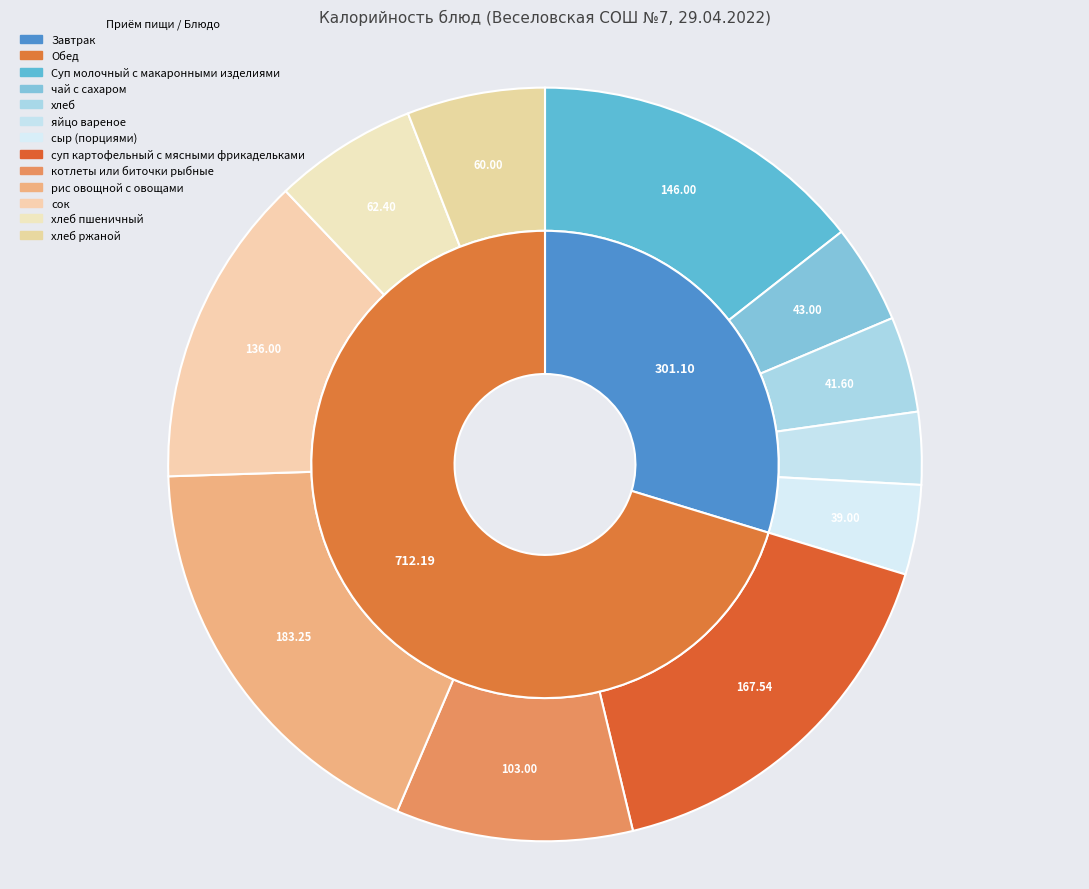

The Суп молочный с макаронными изделиями slice represents 14% of the pie. True or false?

True